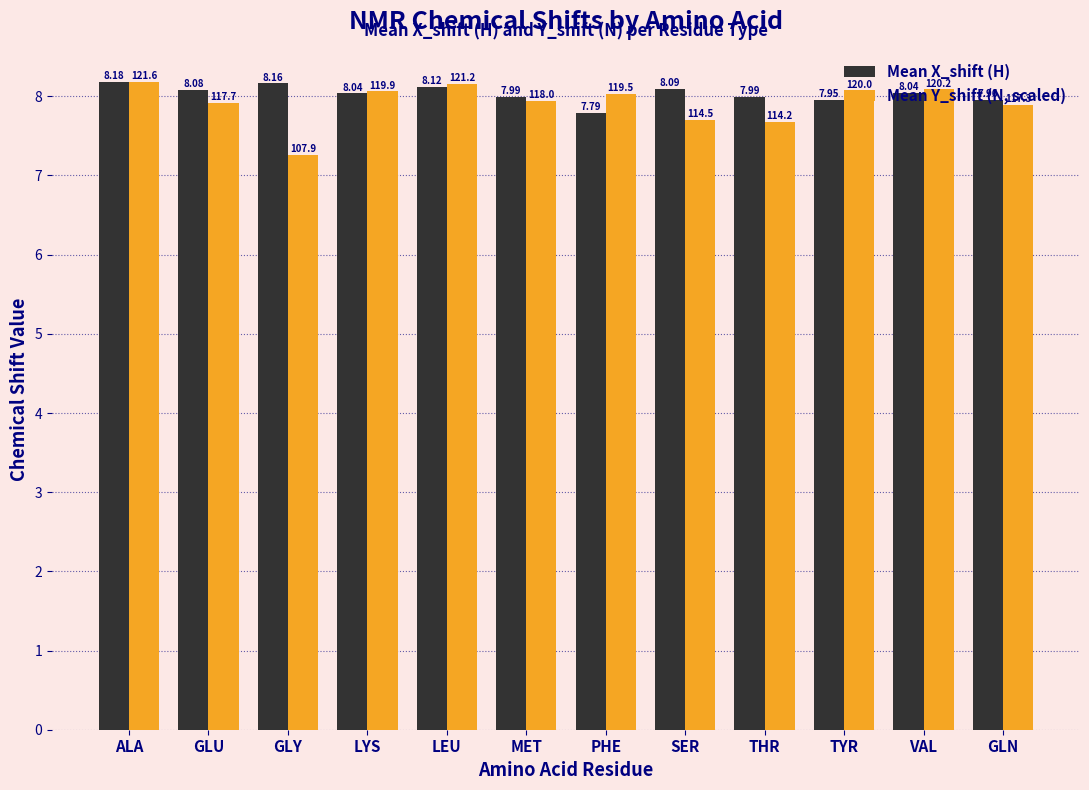

Does the chart contain any negative values?

No